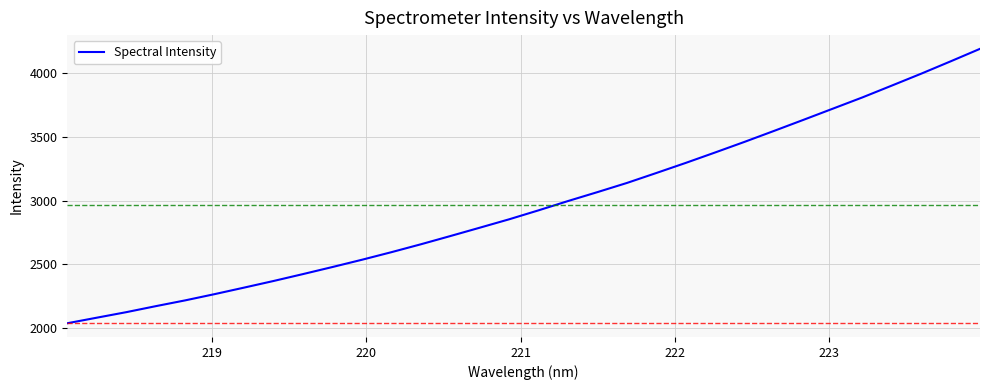

What is the smallest value displayed?

2037.3